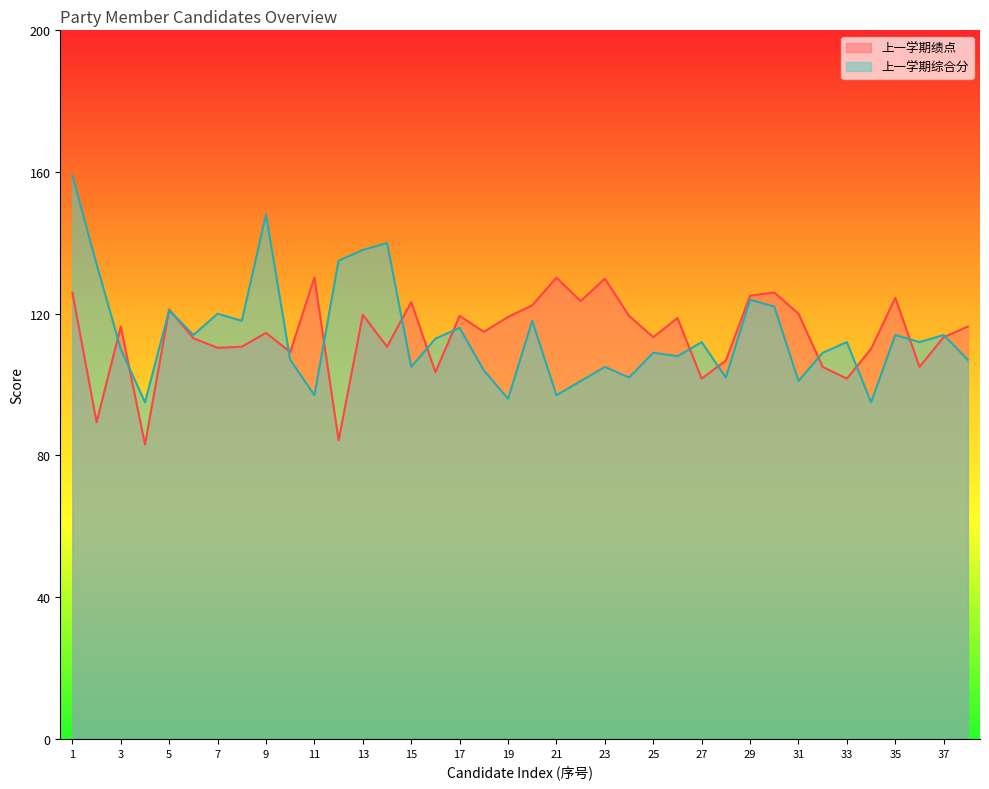

The value of 上一学期绩点 at 36 is 46.8. True or false?

False